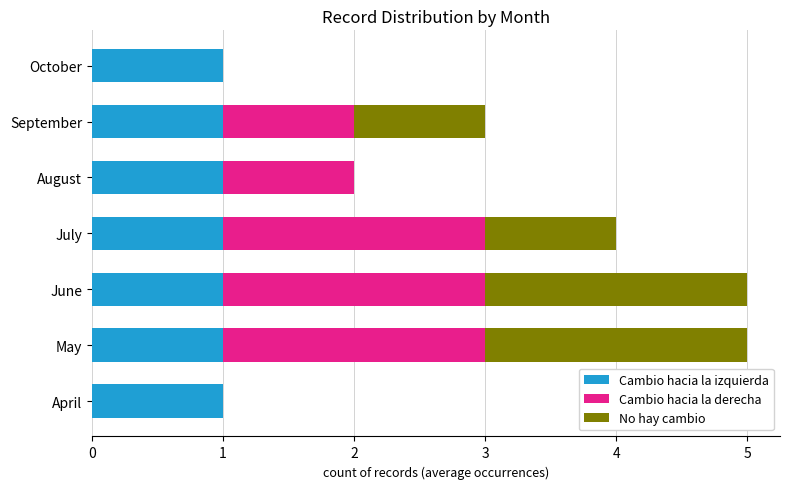

Is it true that Cambio hacia la izquierda equals 0 at April?

False